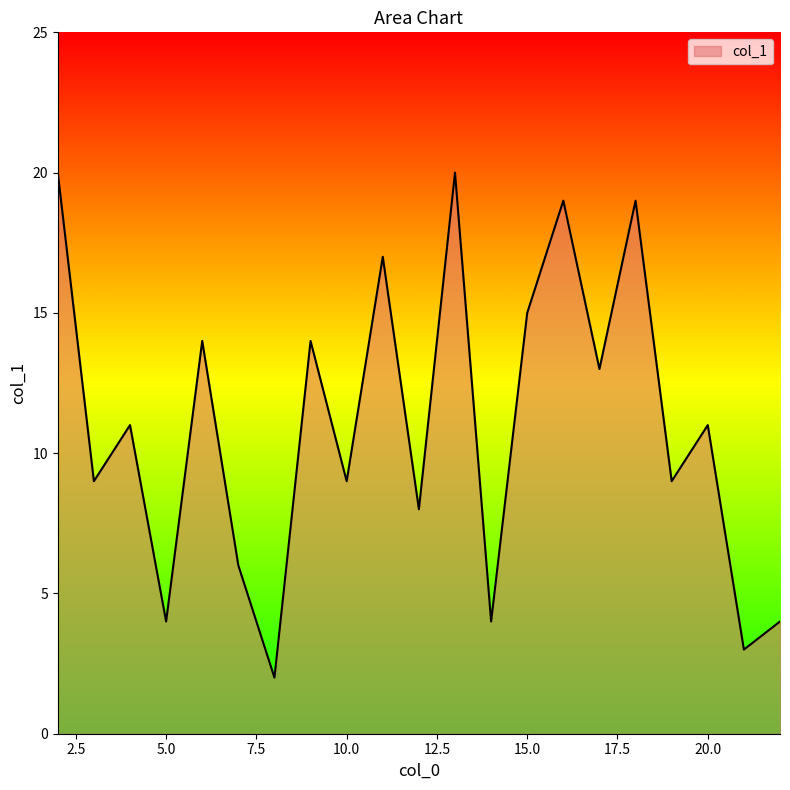

What is the difference between the maximum and minimum values?

18